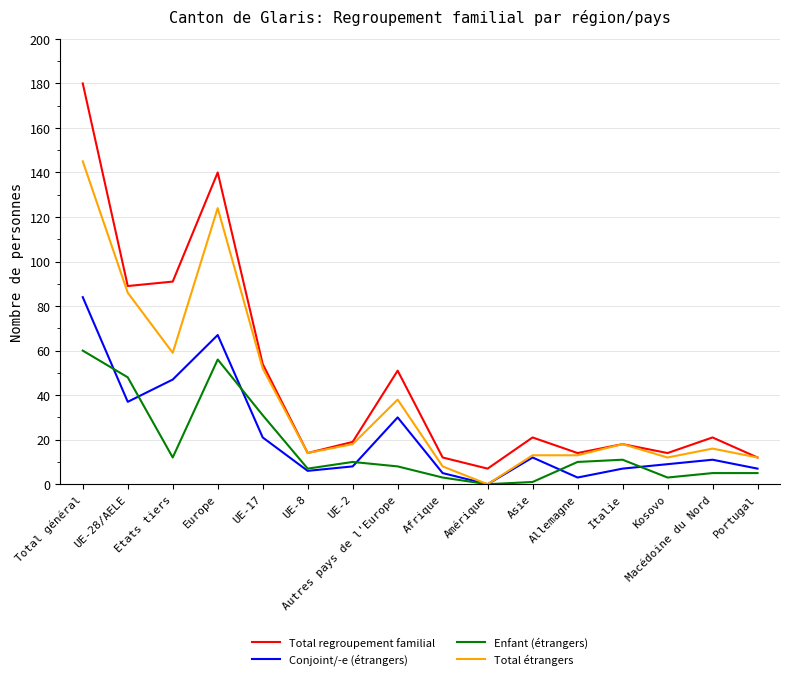

How many categories are shown in the chart?

16